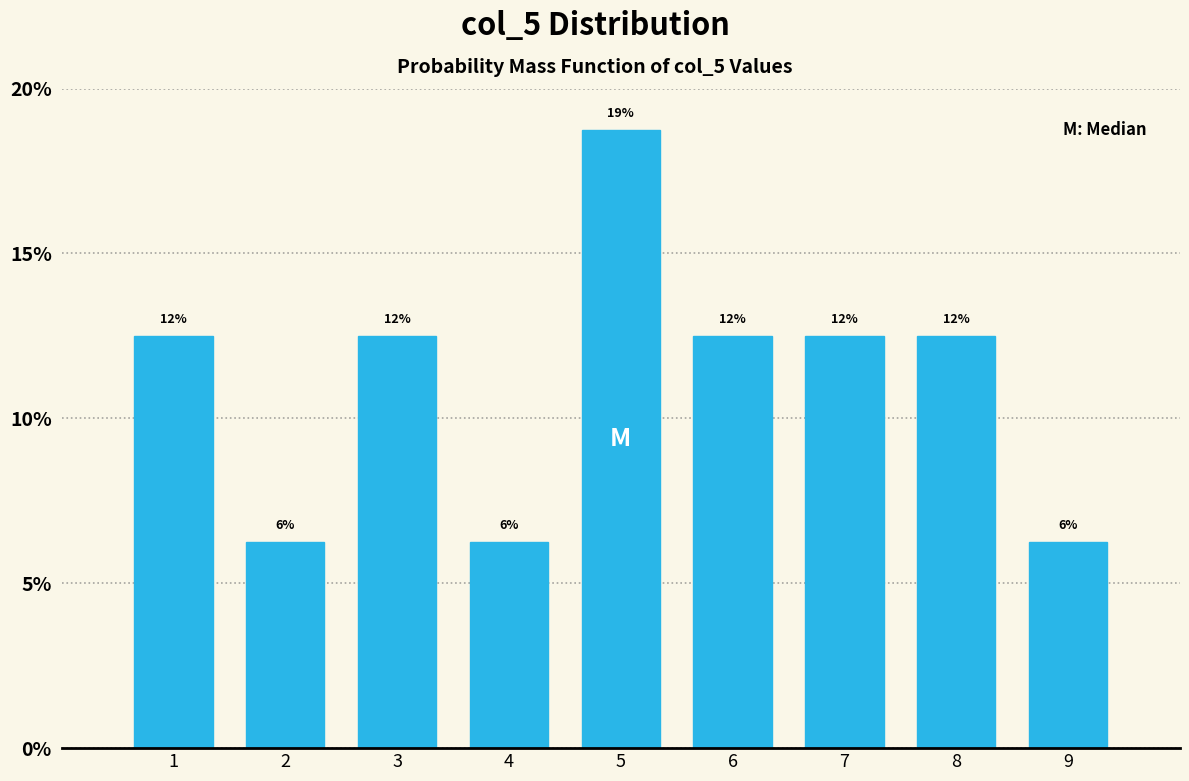

How many bars are there in total?

9